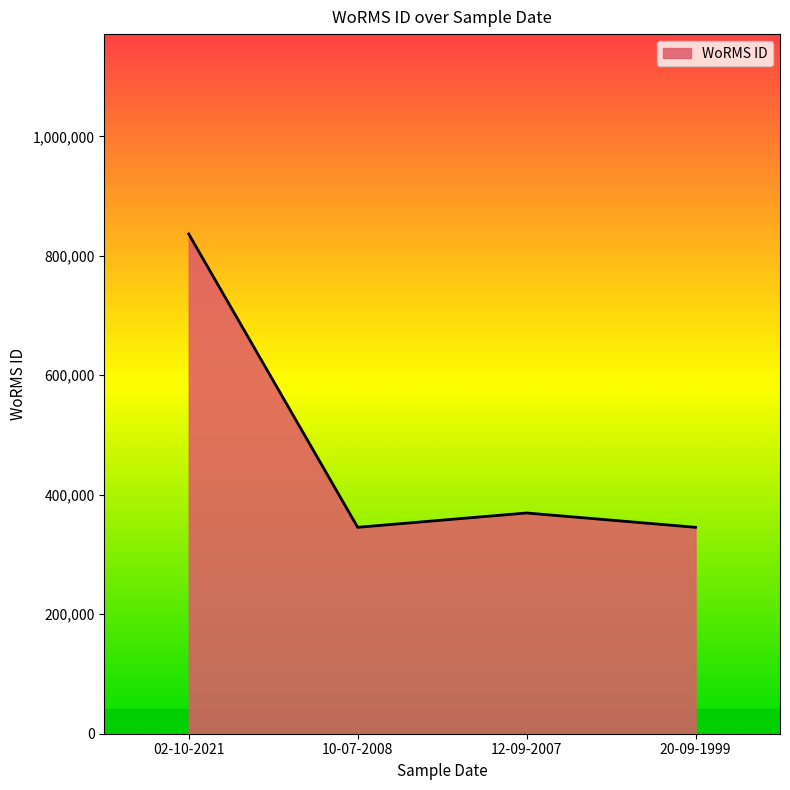

The value at 02-10-2021 is 513472. True or false?

False